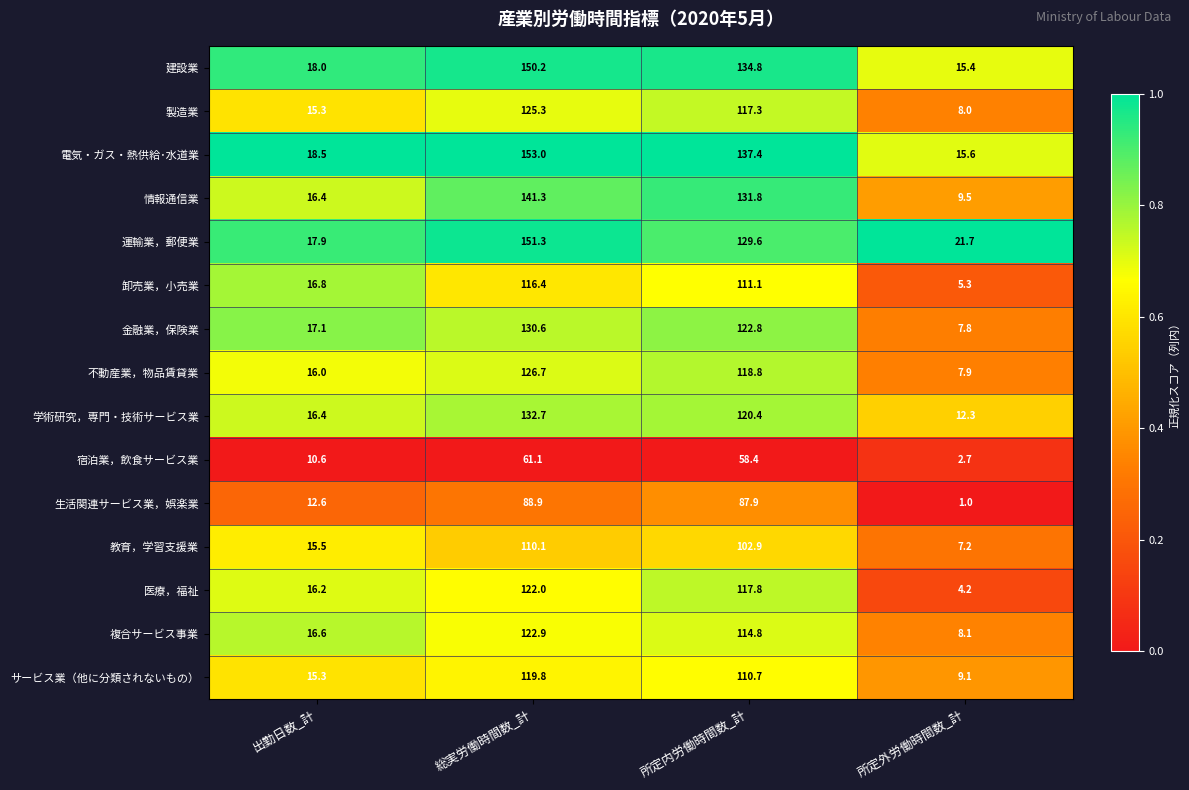

At which category is the sum across all series the highest?

総実労働時間数_計